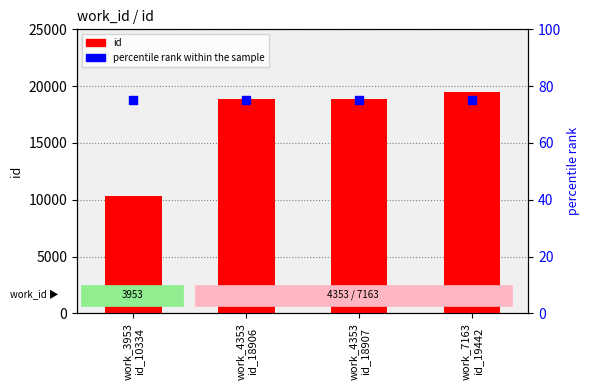

Which series contains the highest Y value?

id